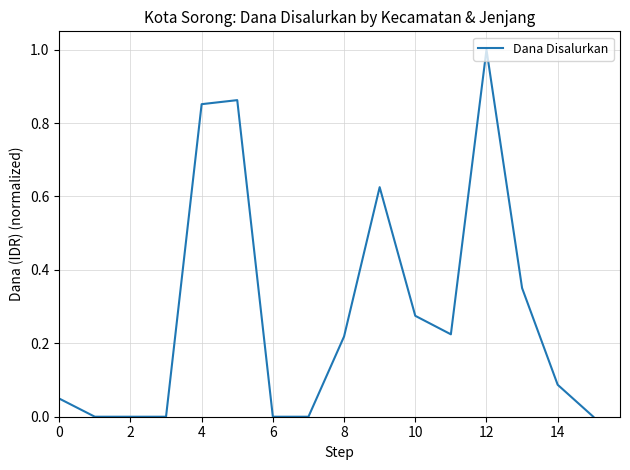

What is the maximum value shown in the chart?

1.0